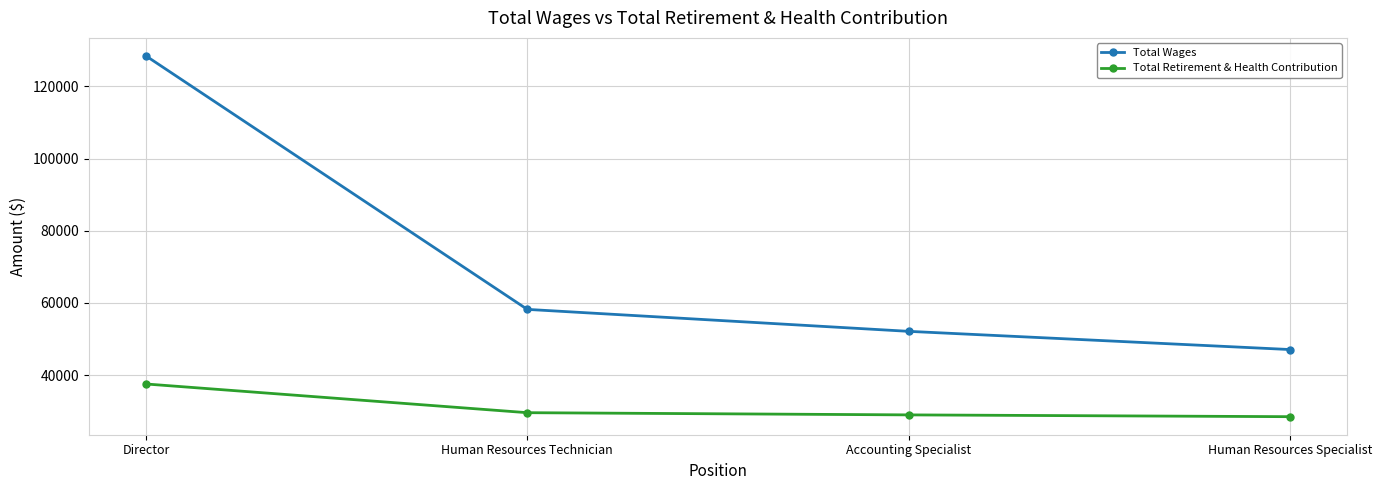

True or false: Total Retirement & Health Contribution and Total Wages cross at least once.

False